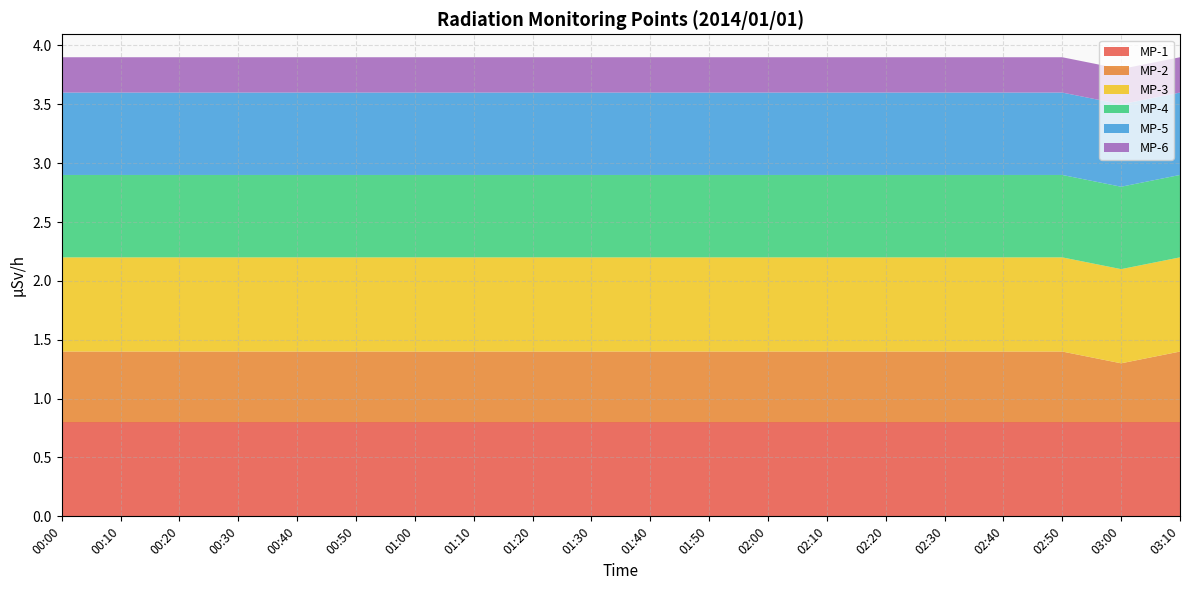

Reading left to right, what are all the values shown in this chart?

MP-1: 0.8	0.8	0.8	0.8	0.8	0.8	0.8	0.8	0.8	0.8	0.8	0.8	0.8	0.8	0.8	0.8	0.8	0.8	0.8	0.8
MP-2: 0.6	0.6	0.6	0.6	0.6	0.6	0.6	0.6	0.6	0.6	0.6	0.6	0.6	0.6	0.6	0.6	0.6	0.6	0.5	0.6
MP-3: 0.8	0.8	0.8	0.8	0.8	0.8	0.8	0.8	0.8	0.8	0.8	0.8	0.8	0.8	0.8	0.8	0.8	0.8	0.8	0.8
MP-4: 0.7	0.7	0.7	0.7	0.7	0.7	0.7	0.7	0.7	0.7	0.7	0.7	0.7	0.7	0.7	0.7	0.7	0.7	0.7	0.7
MP-5: 0.7	0.7	0.7	0.7	0.7	0.7	0.7	0.7	0.7	0.7	0.7	0.7	0.7	0.7	0.7	0.7	0.7	0.7	0.7	0.7
MP-6: 0.3	0.3	0.3	0.3	0.3	0.3	0.3	0.3	0.3	0.3	0.3	0.3	0.3	0.3	0.3	0.3	0.3	0.3	0.3	0.3